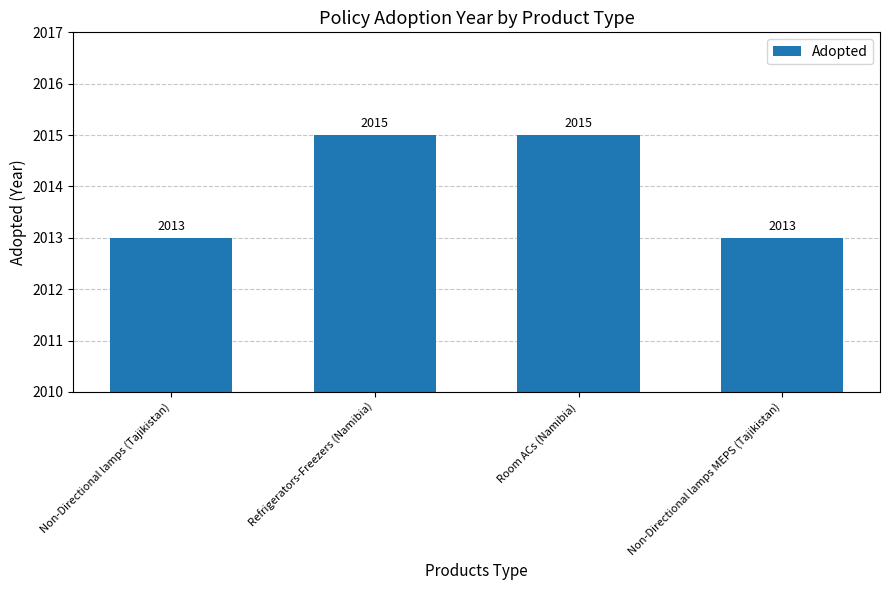

What position from the left is Room ACs (Namibia)?

3